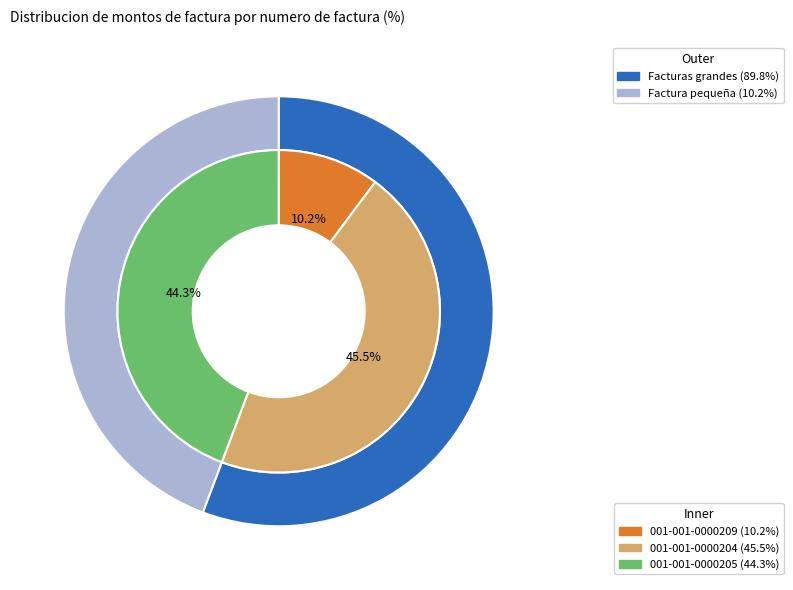

Does 001-001-0000204 represent more than half of the total?

No